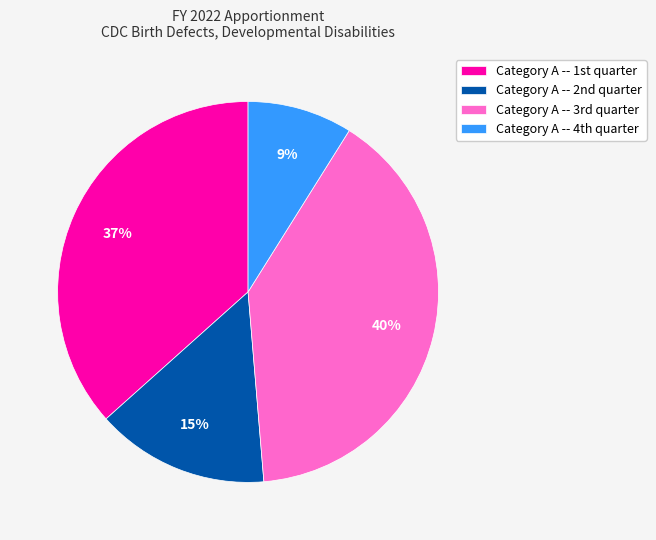

Count the number of slices in the pie.

4